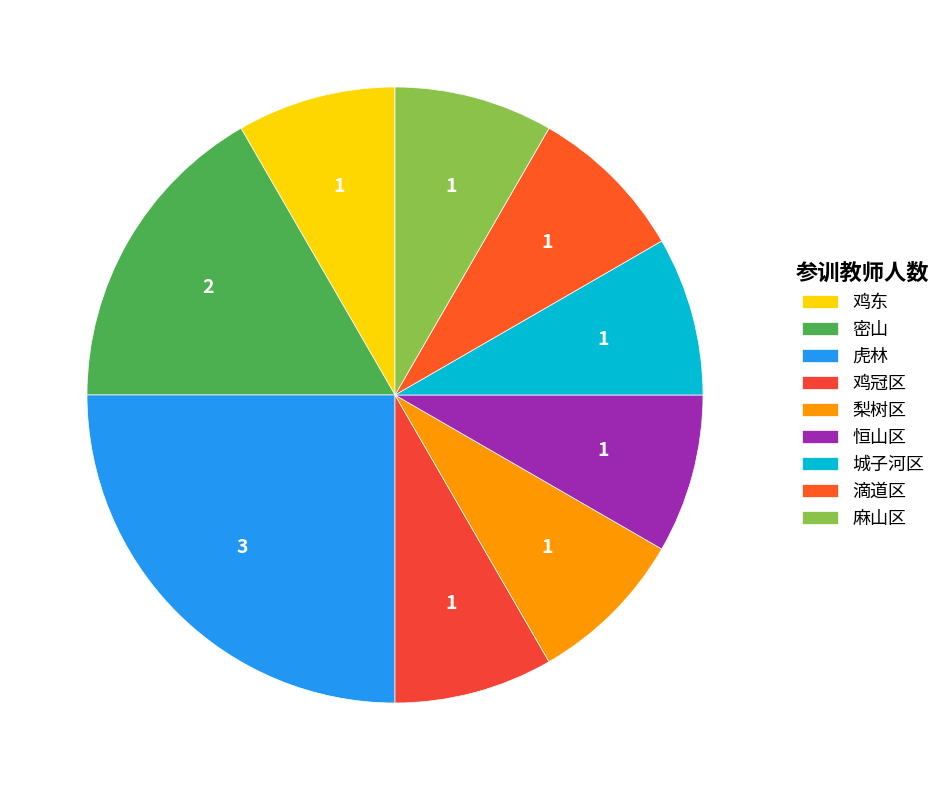

Between 麻山区 and 梨树区, which is larger?

麻山区